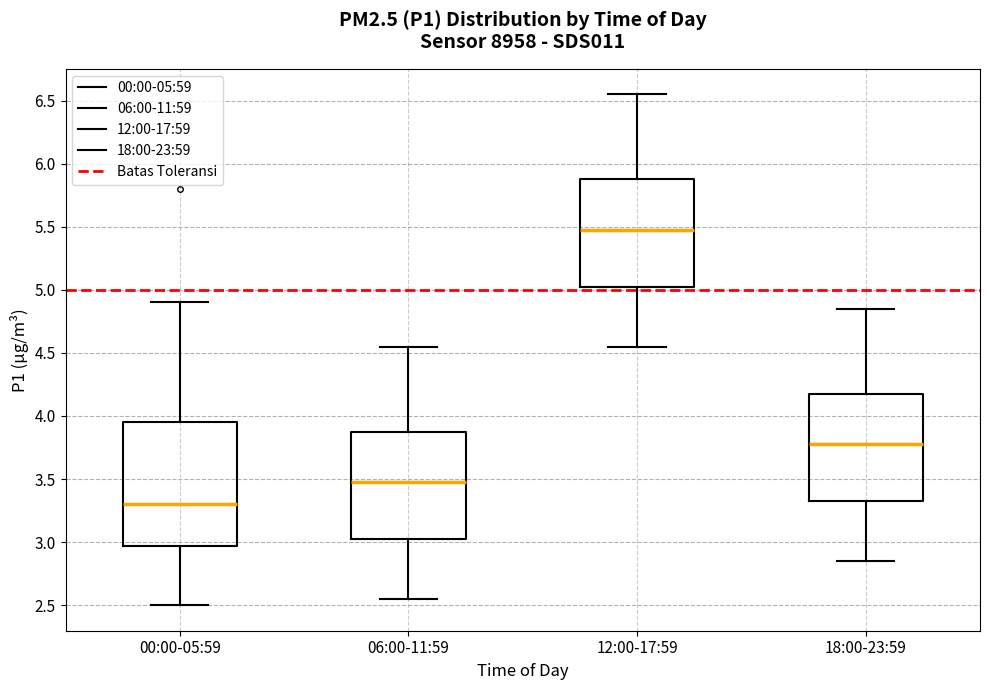

Reading left to right, transcribe this box plot: for each box, give where its median line is, the range the box spans, and where its two whiskers end, as read against the y-axis. The values are not printed on the chart, so give them approximately, as read against the axis.

00:00-05:59: median 3.30, box 2.95 to 3.95, whiskers 2.50 to 4.90
06:00-11:59: median 3.50, box 3.05 to 3.90, whiskers 2.55 to 4.55
12:00-17:59: median 5.50, box 5.05 to 5.90, whiskers 4.55 to 6.55
18:00-23:59: median 3.80, box 3.35 to 4.20, whiskers 2.85 to 4.85